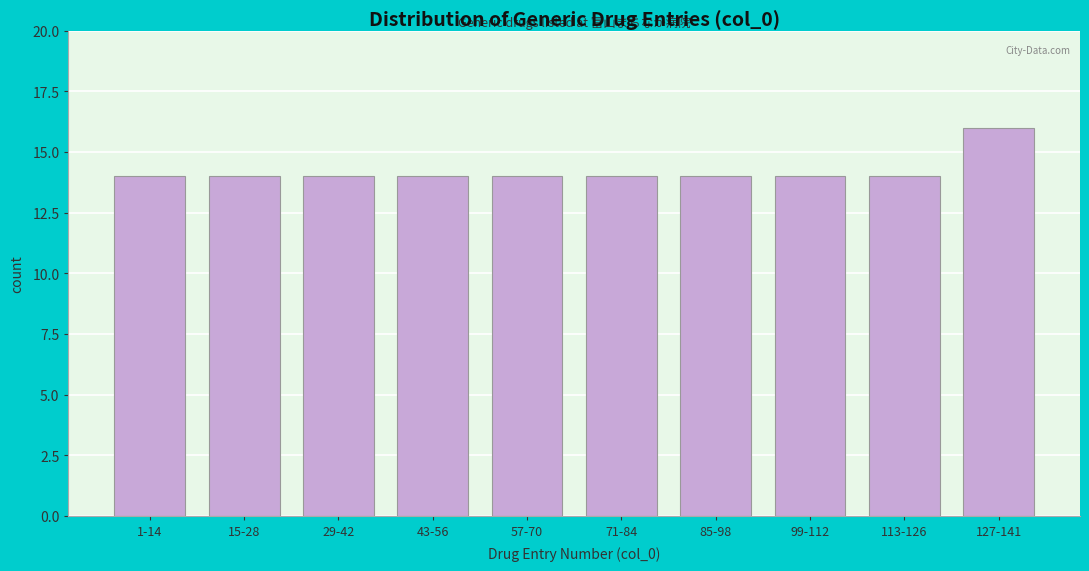

Reading right to left, list all the values displayed in this chart.

16	14	14	14	14	14	14	14	14	14